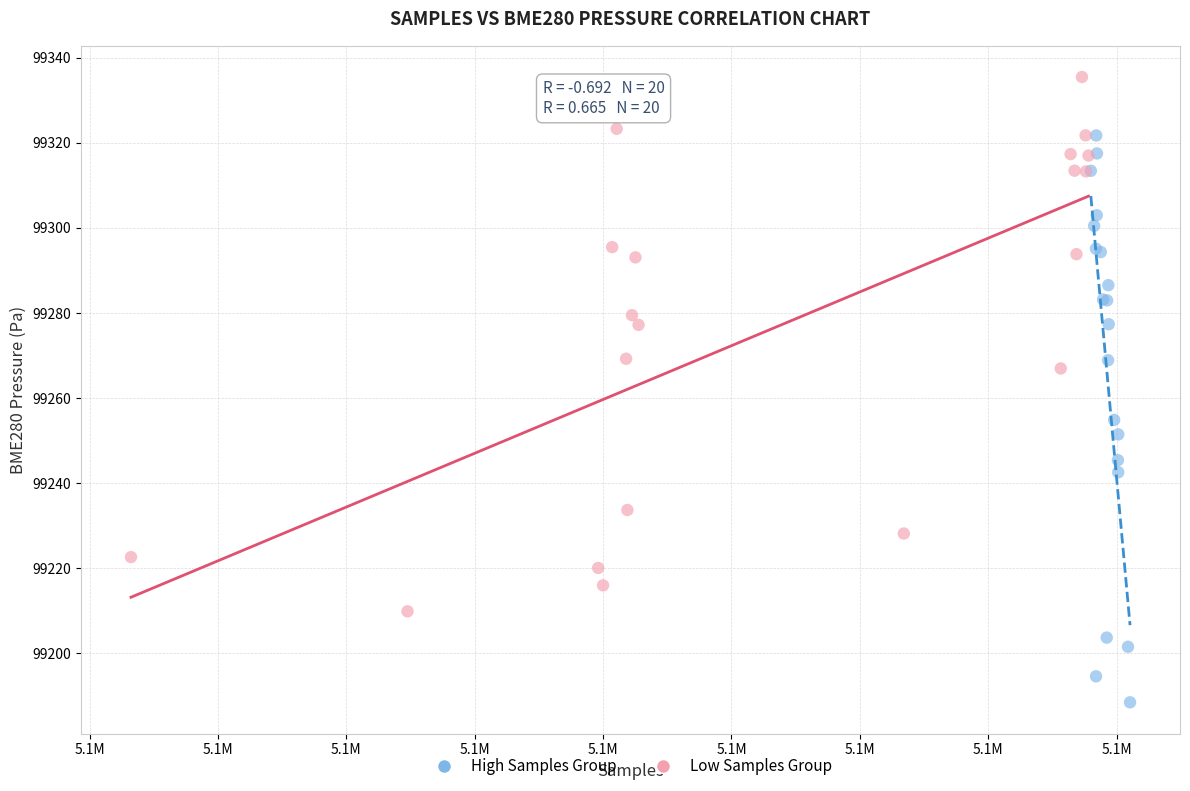

Which series contains the lowest Y value?

High Samples Group